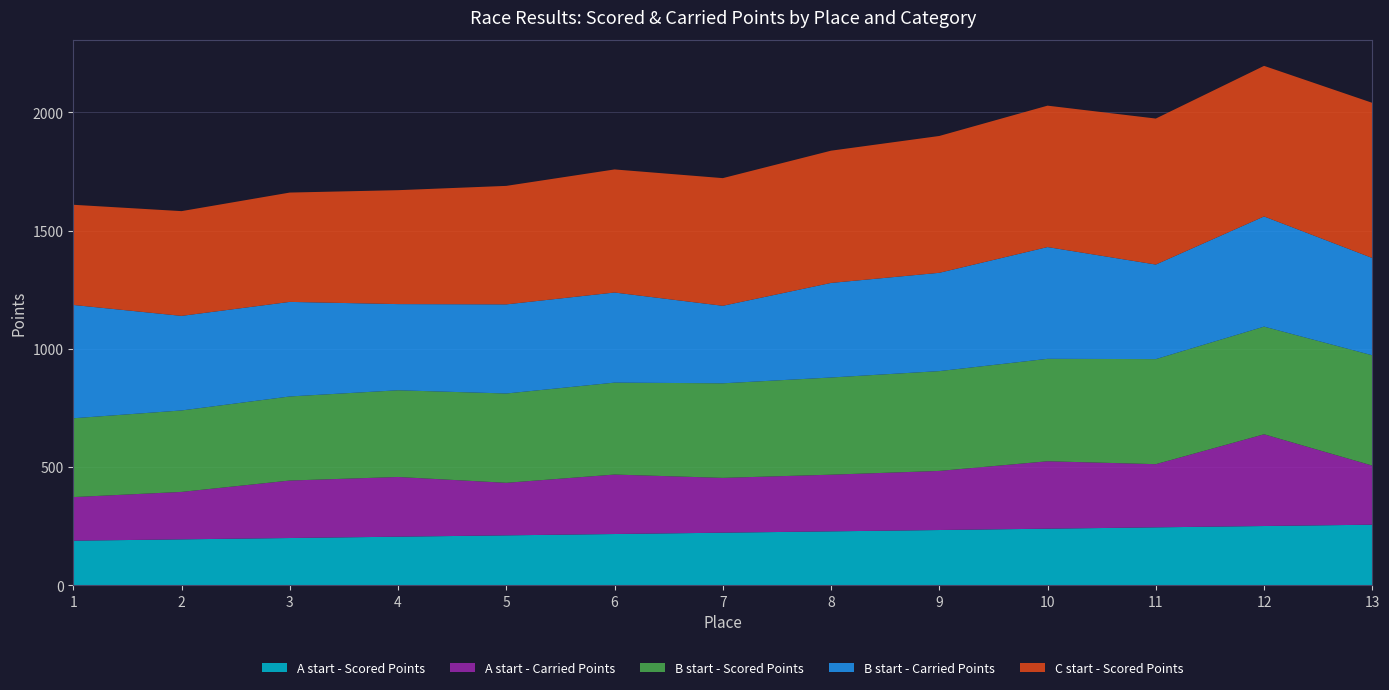

Reading left to right, extract all data points from this chart.

A start - Scored Points: 1=188.7	2=194.4	3=200.0	4=205.6	5=211.3	6=216.9	7=222.6	8=228.2	9=233.8	10=239.5	11=245.1	12=250.8	13=256.4
A start - Carried Points: 1=184.4	2=200.7	3=243.2	4=252.6	5=222.2	6=251.5	7=231.9	8=239.7	9=250.0	10=285.2	11=267.3	12=388.1	13=250.0
B start - Scored Points: 1=333.5	2=344.5	3=355.6	4=366.7	5=377.8	6=388.9	7=400.0	8=411.1	9=422.2	10=433.3	11=444.4	12=455.5	13=466.5
B start - Carried Points: 1=479.3	2=400.0	3=400.0	4=364.5	5=376.9	6=381.1	7=327.9	8=400.0	9=415.8	10=472.7	11=400.0	12=465.9	13=411.5
C start - Scored Points: 1=423.7	2=443.1	3=462.5	4=481.9	5=501.2	6=520.6	7=540.0	8=559.4	9=578.8	10=598.1	11=617.5	12=636.9	13=656.3